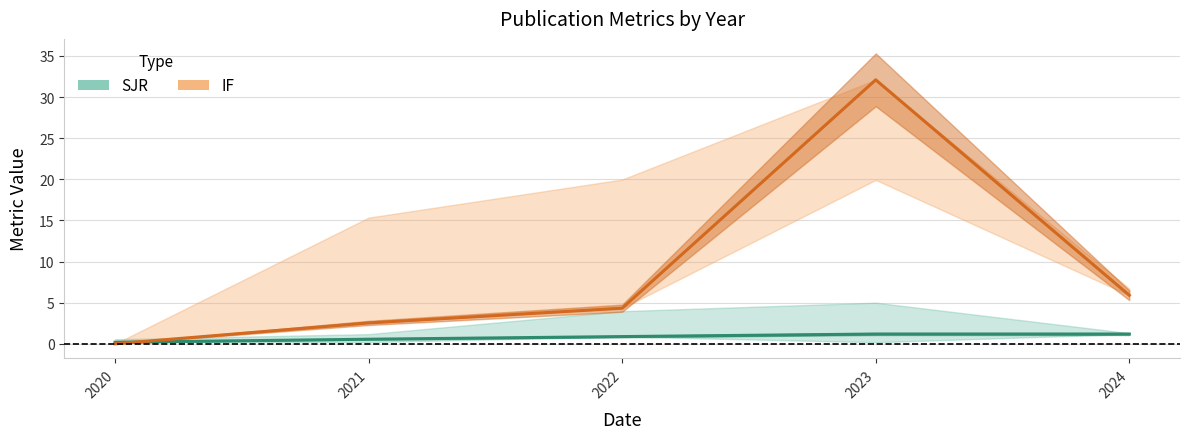

Reading left to right, extract all data points from this chart.

SJR: 2020=0.2	2021=0.6	2022=0.9	2023=1.2	2024=1.2
SJR_upper: 2020=0.6	2021=1.2	2022=4.0	2023=5.0	2024=1.3
SJR_lower: 2020=0.2	2021=0.2	2022=0.9	2023=0.2	2024=1.2
IF: 2020=0.0	2021=2.5	2022=4.3	2023=32.1	2024=5.9
IF_upper: 2020=0.0	2021=15.3	2022=20.0	2023=32.1	2024=6.7
IF_lower: 2020=0.0	2021=2.5	2022=4.3	2023=19.9	2024=5.9